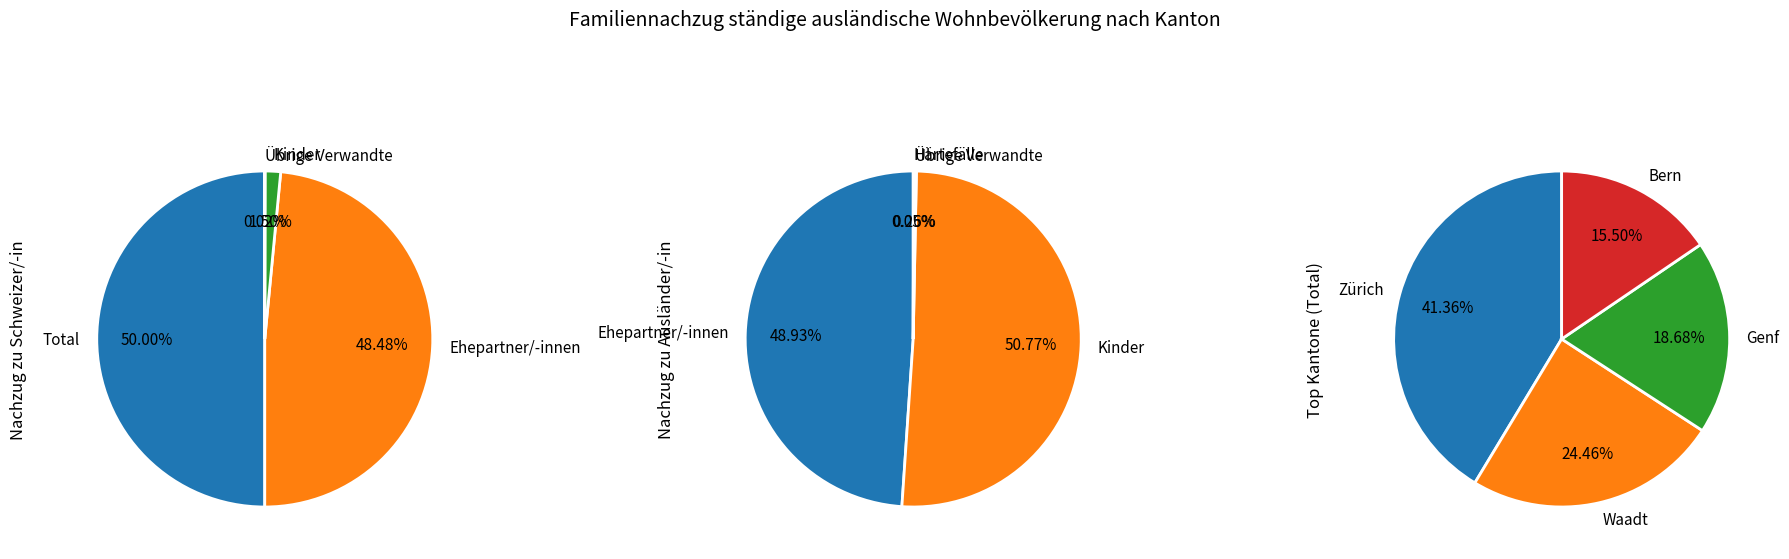

How many slices are in this pie chart?

4